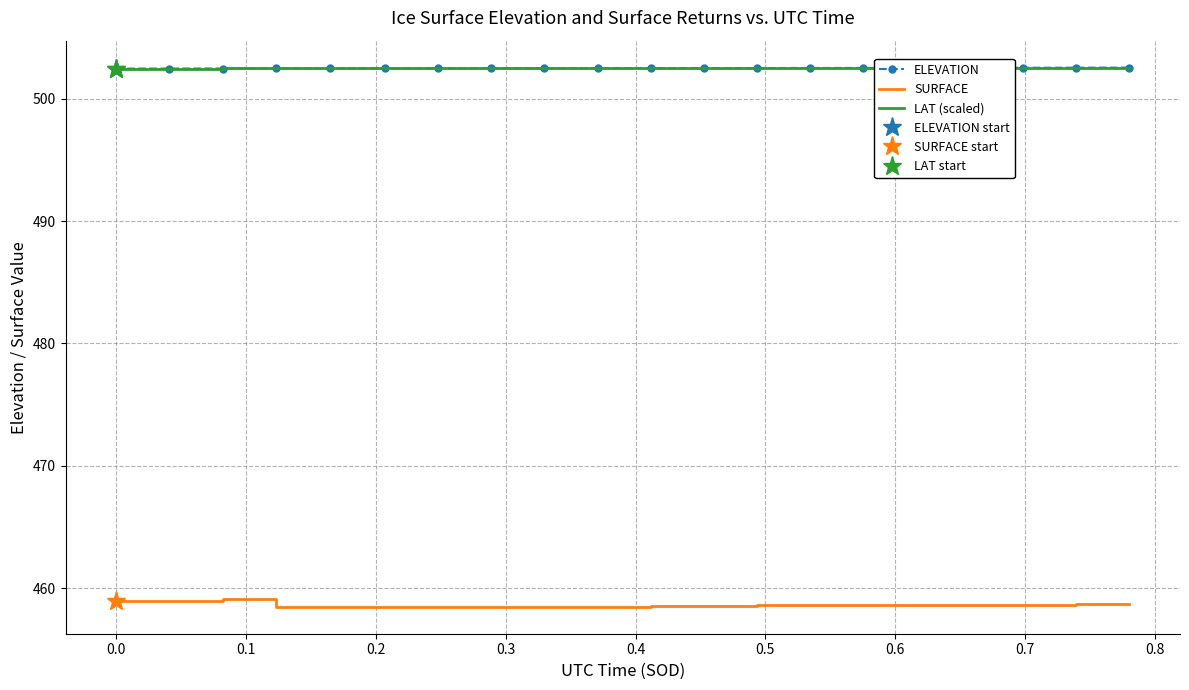

What is the highest value of the ELEVATION series?

502.5